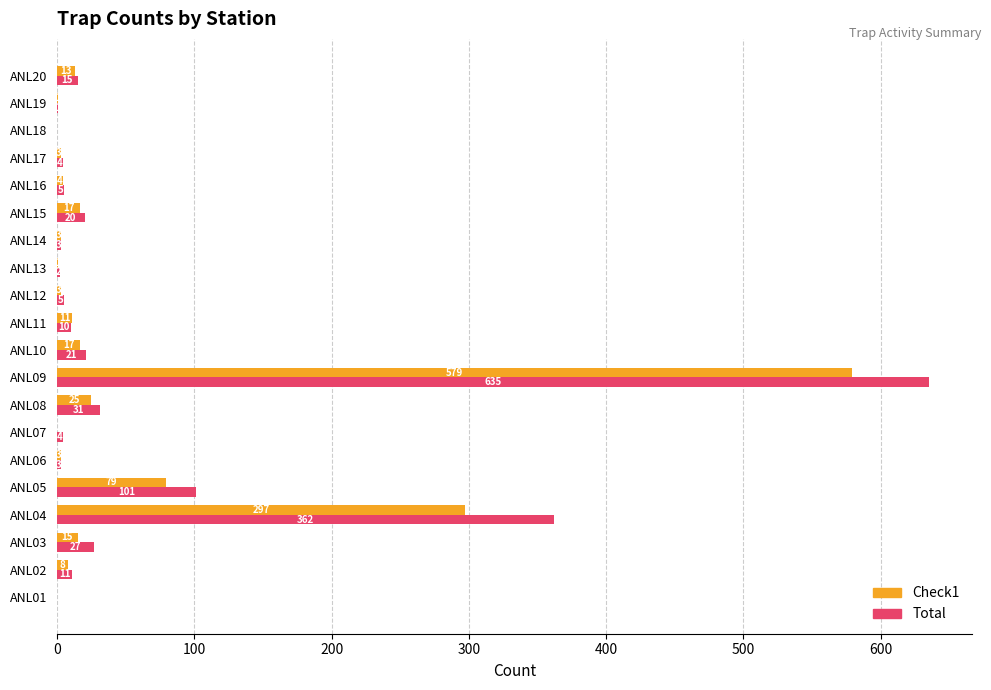

How many categories are shown in the chart?

20